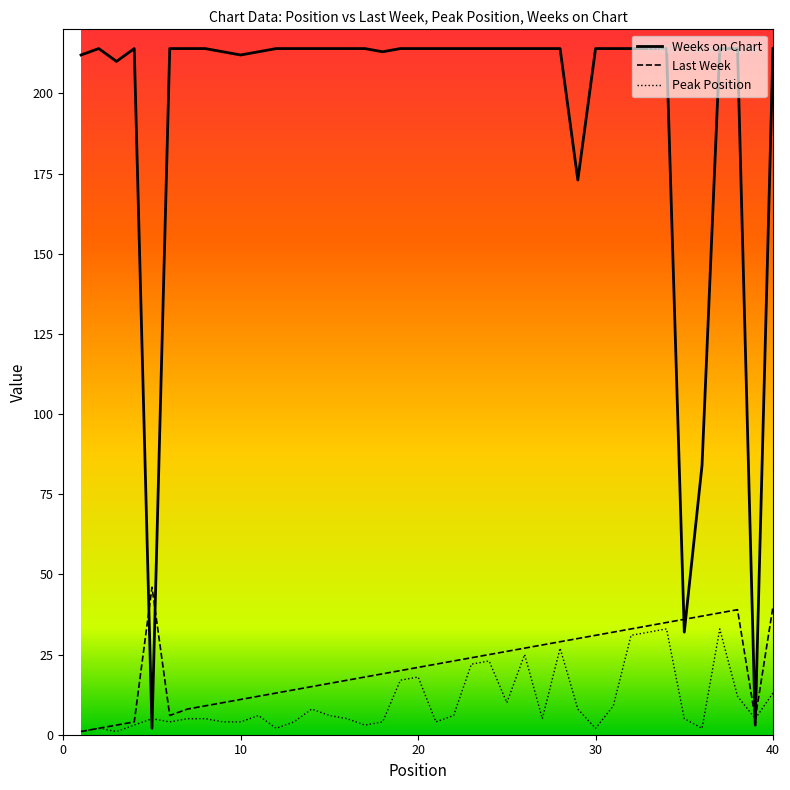

How many categories are shown in the chart?

40